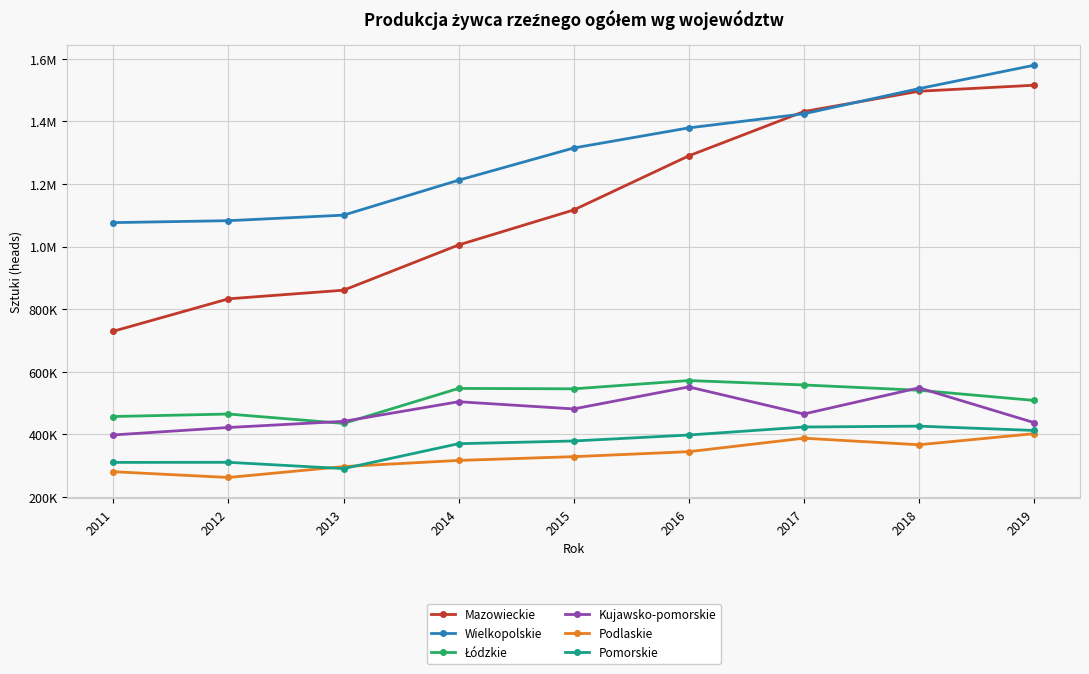

At which category does Podlaskie reach its first local valley?

2012